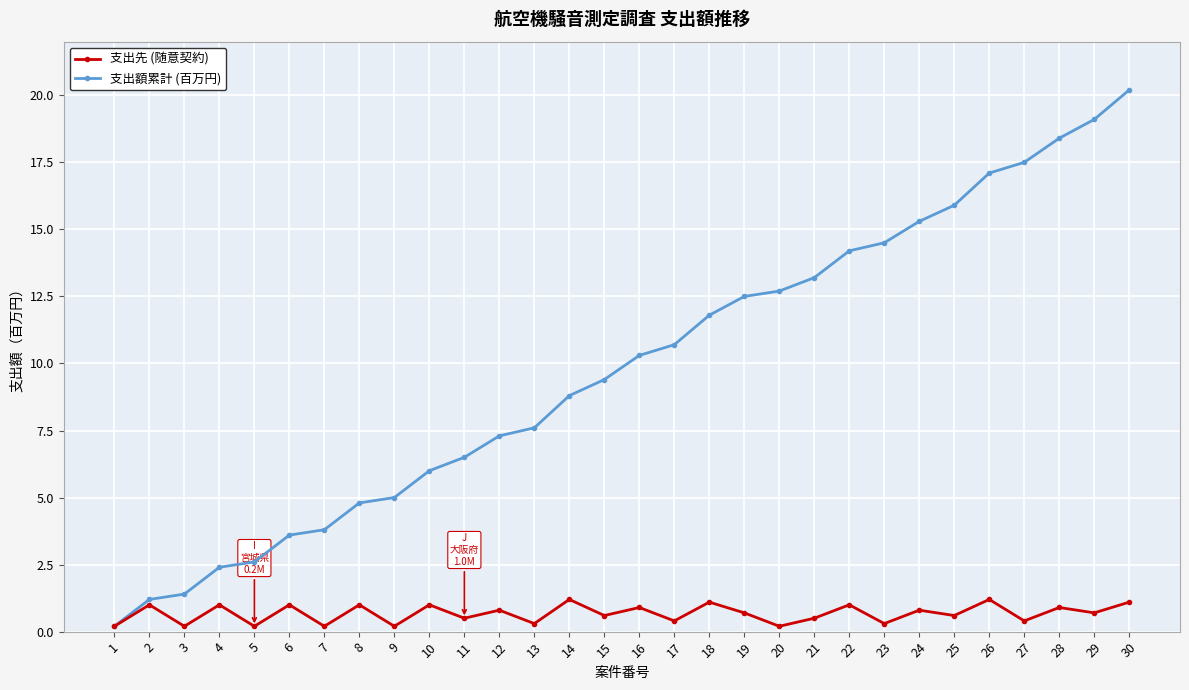

What is the greatest value displayed?

20.2